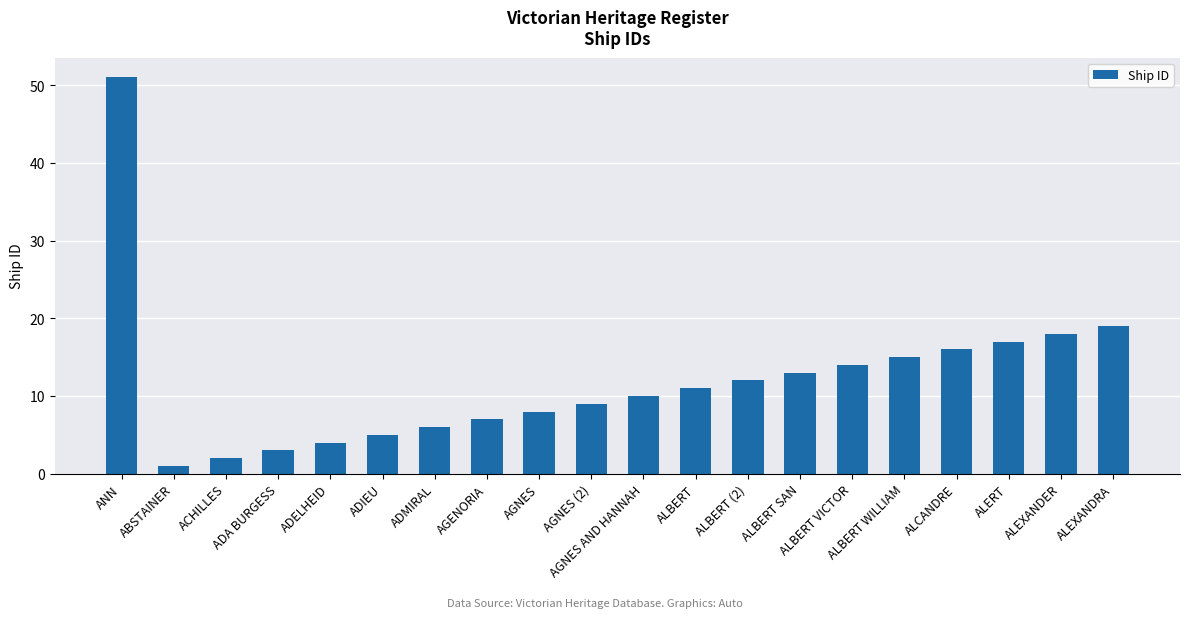

Reading right to left, what are all the values shown in this chart?

ALEXANDRA=19	ALEXANDER=18	ALERT=17	ALCANDRE=16	ALBERT WILLIAM=15	ALBERT VICTOR=14	ALBERT SAN=13	ALBERT (2)=12	ALBERT=11	AGNES AND HANNAH=10	AGNES (2)=9	AGNES=8	AGENORIA=7	ADMIRAL=6	ADIEU=5	ADELHEID=4	ADA BURGESS=3	ACHILLES=2	ABSTAINER=1	ANN=51